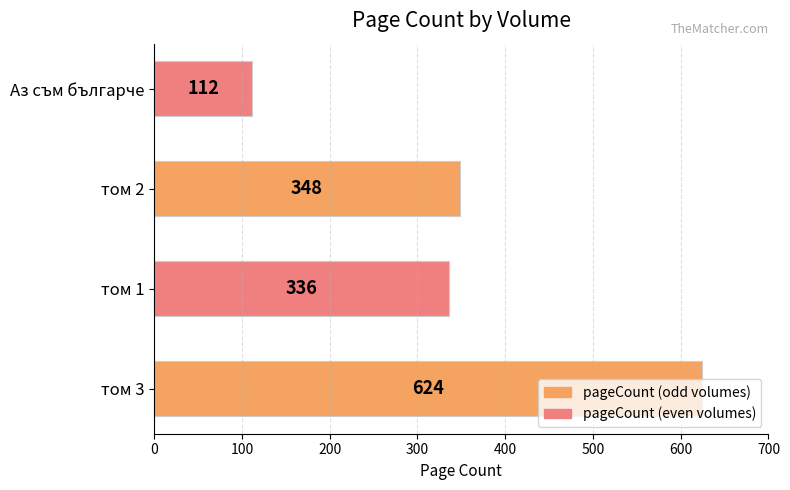

What is the change in value from том 3 to том 1?

-288